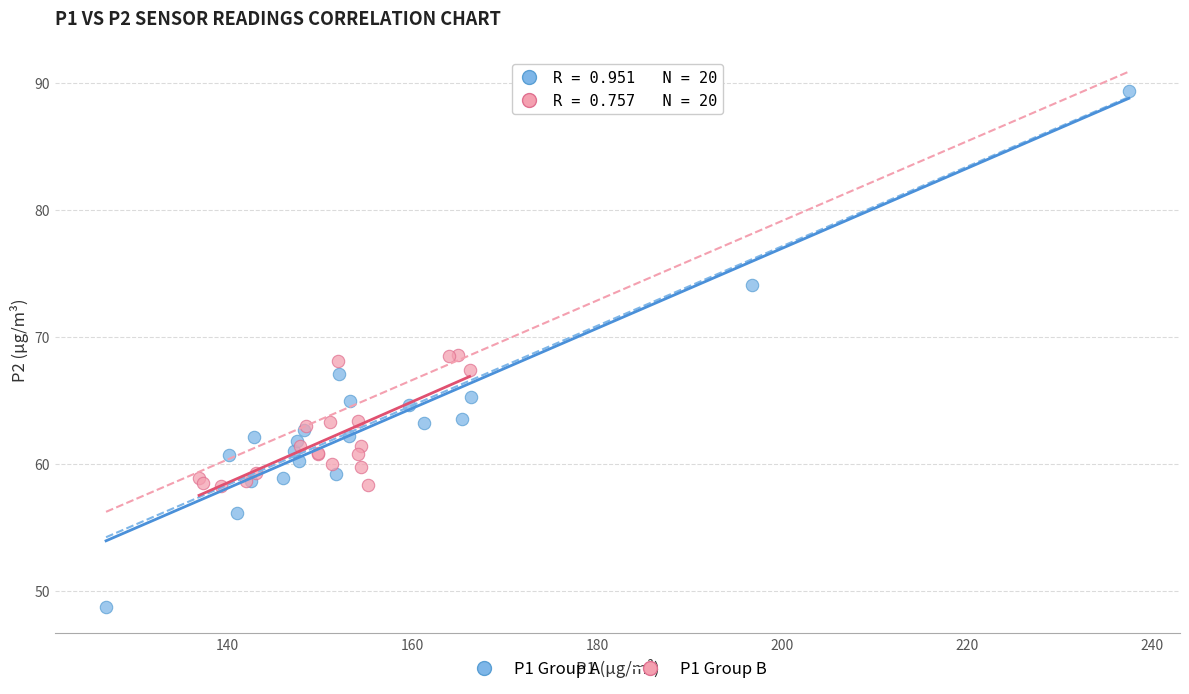

Which series has the widest spread of Y values?

P1 Group A